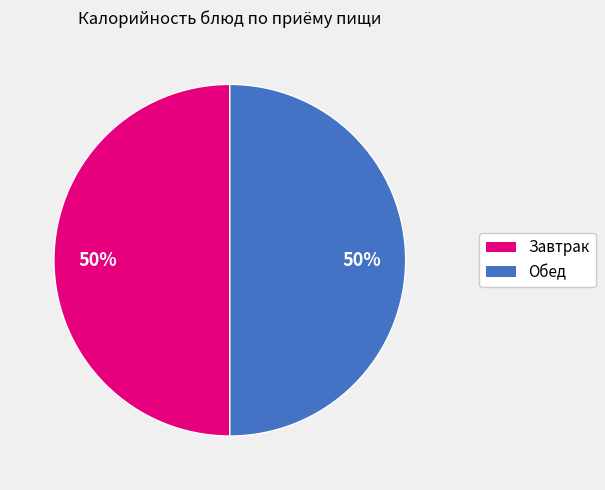

To the nearest percent, what is the average slice percentage?

50%